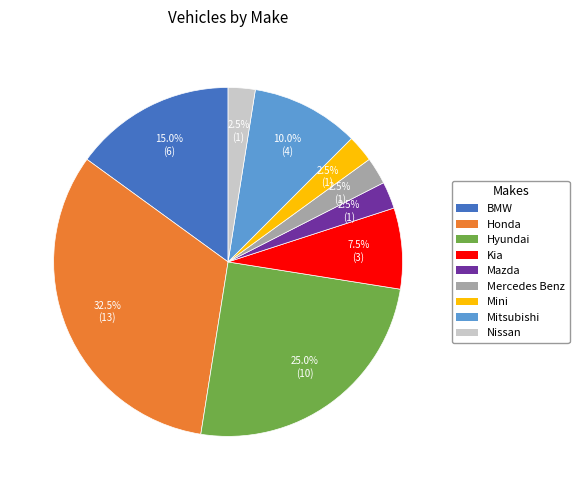

Between Mercedes Benz and Mitsubishi, which is larger?

Mitsubishi